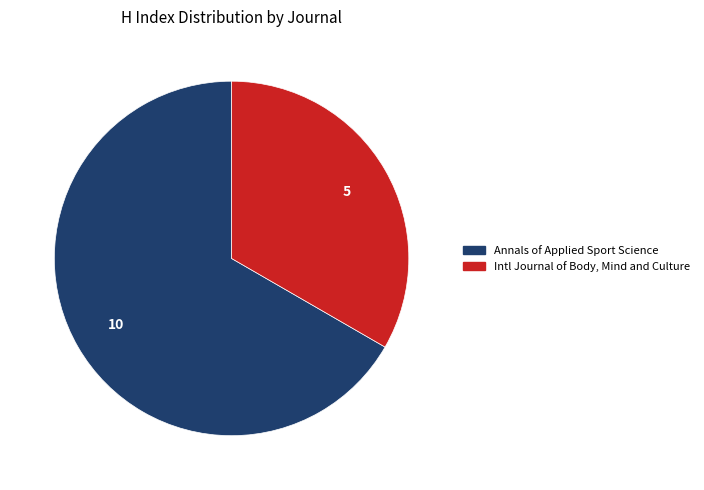

Does any single category account for the majority?

Yes